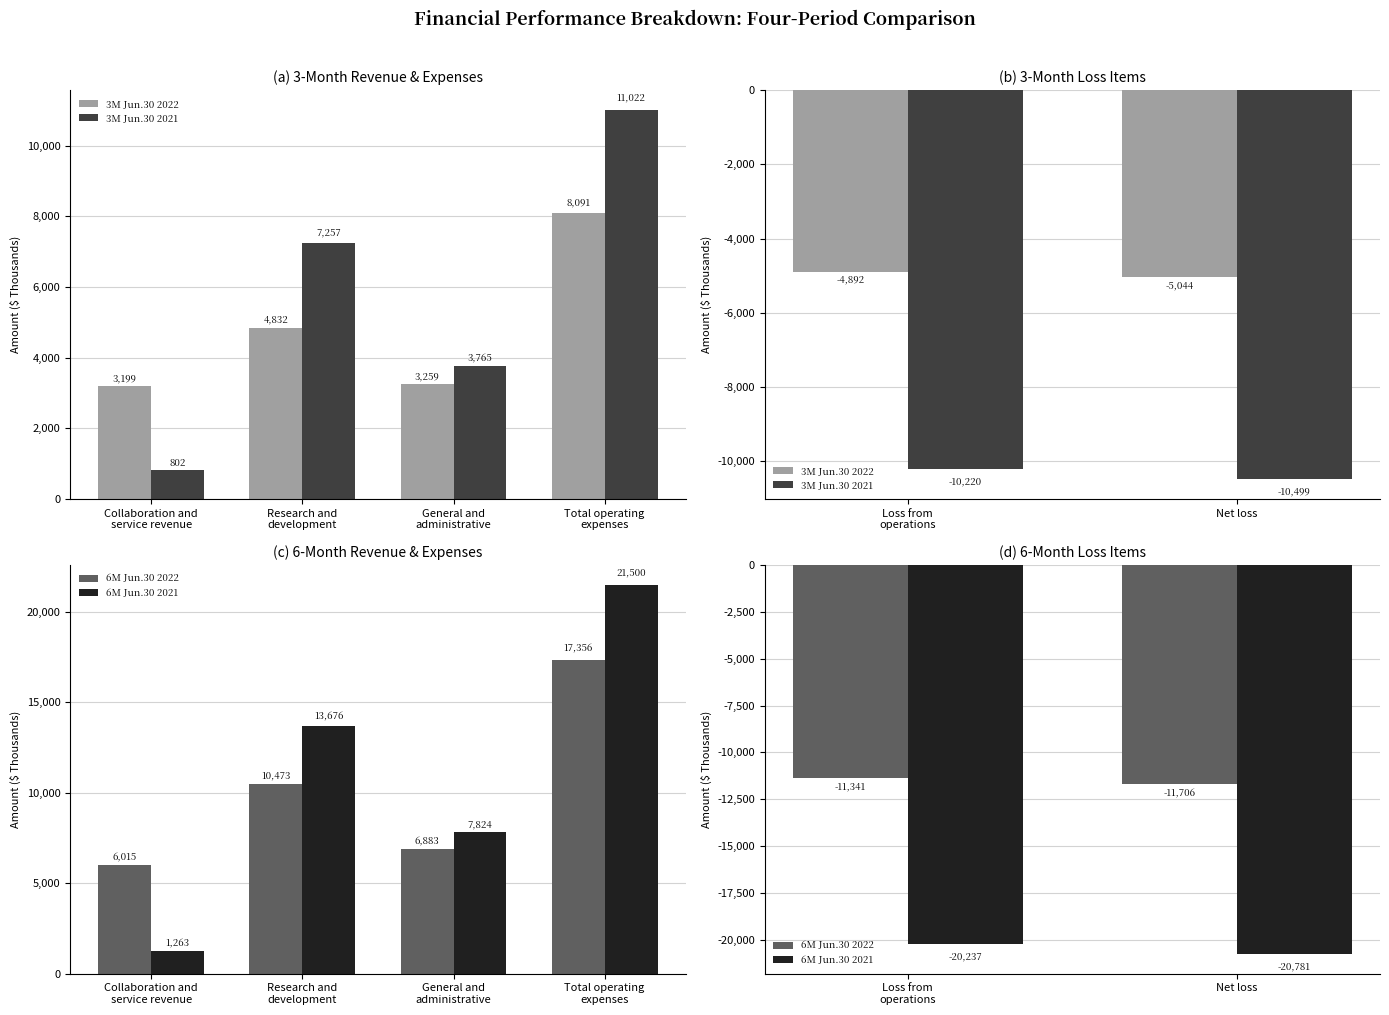

What is the lowest value of the 3M Jun.30 2022 series?

-5044